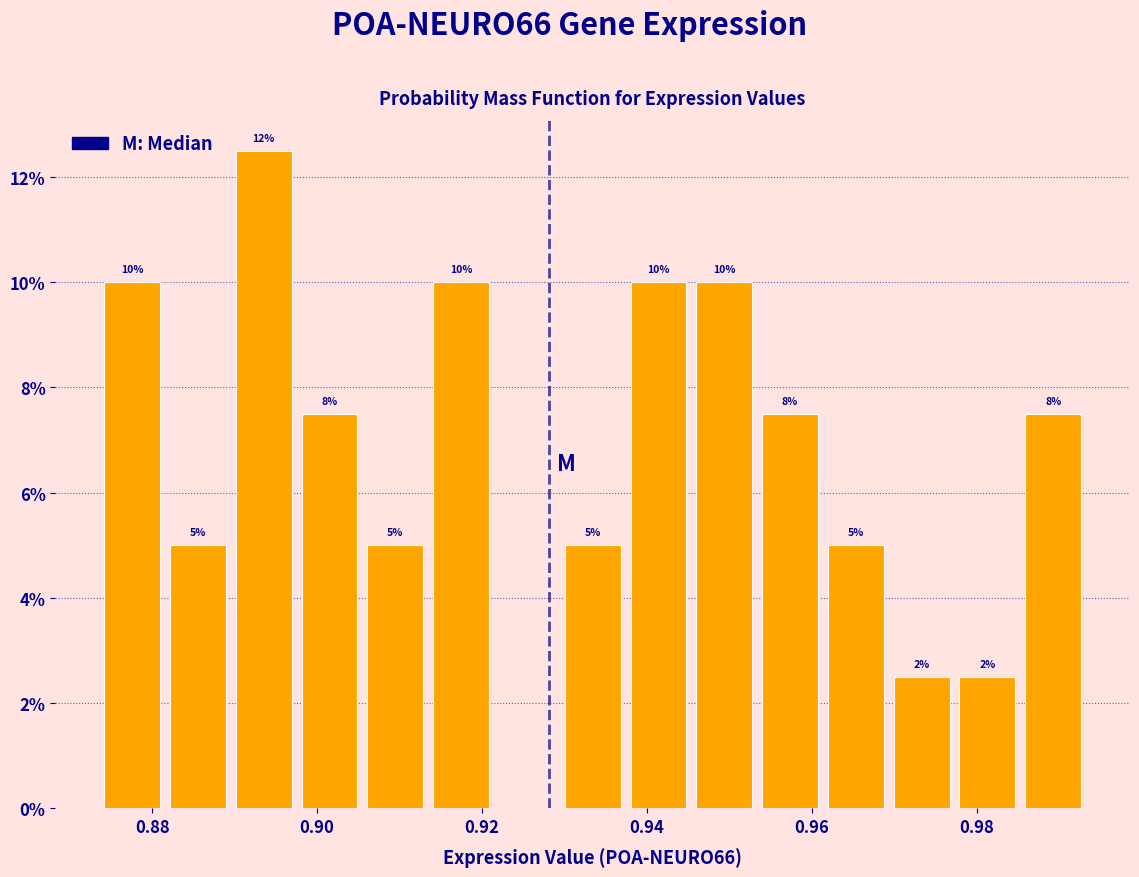

Around what value on the x-axis is the tallest bar? Give the approximate position of its centre, as read against the axis.

0.894